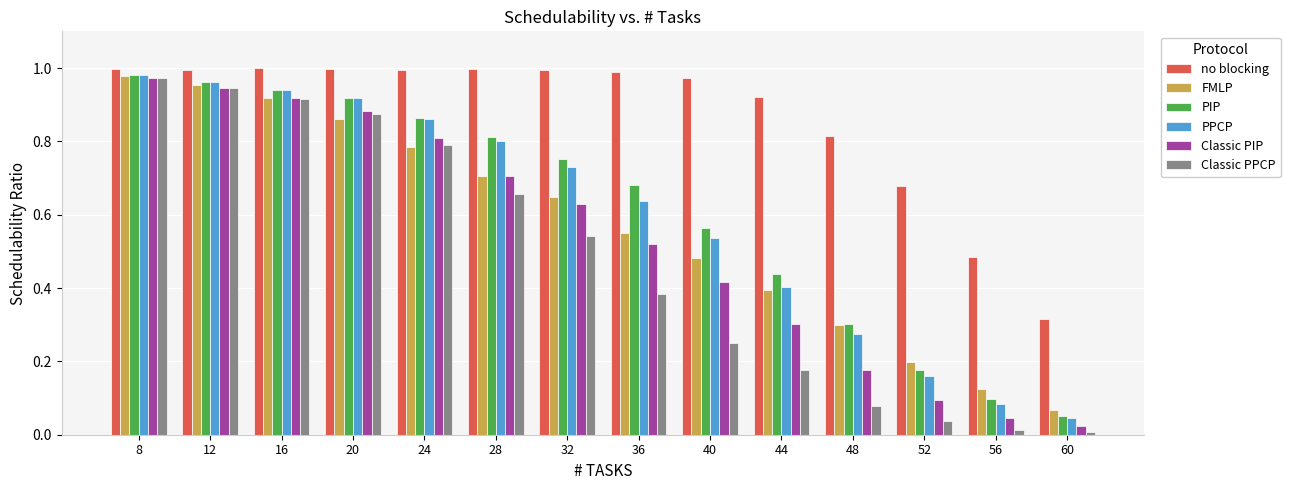

What is the sum of all FMLP values?

8.0